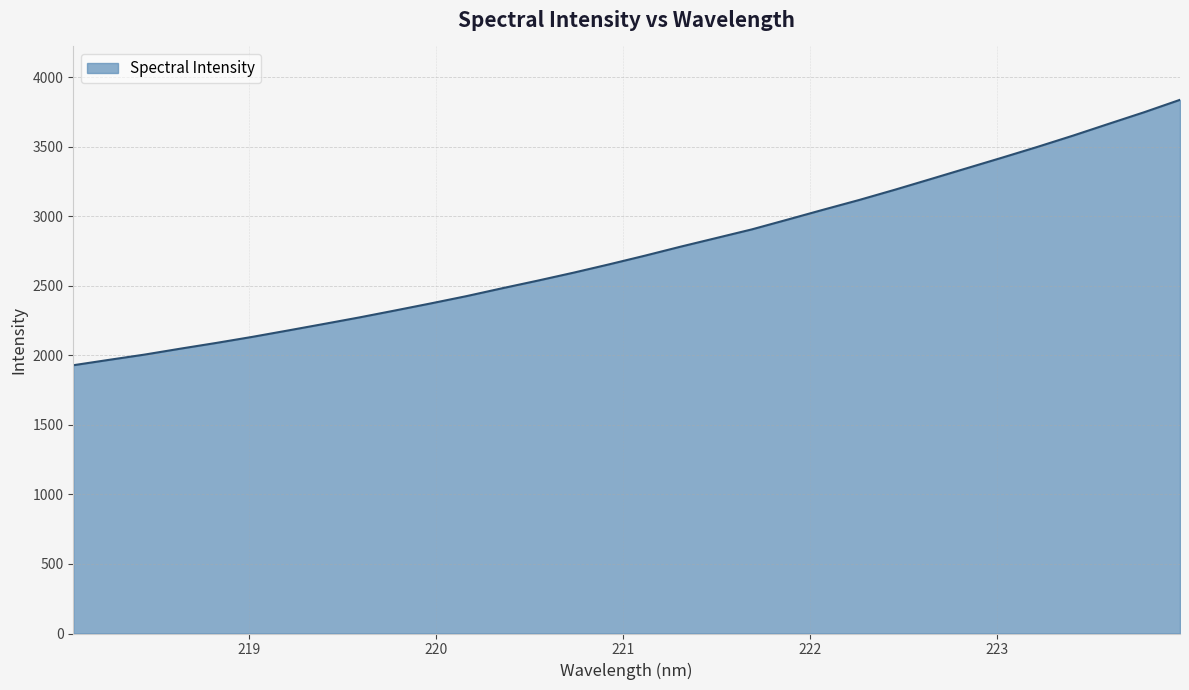

What is the minimum value shown in the chart?

1928.8